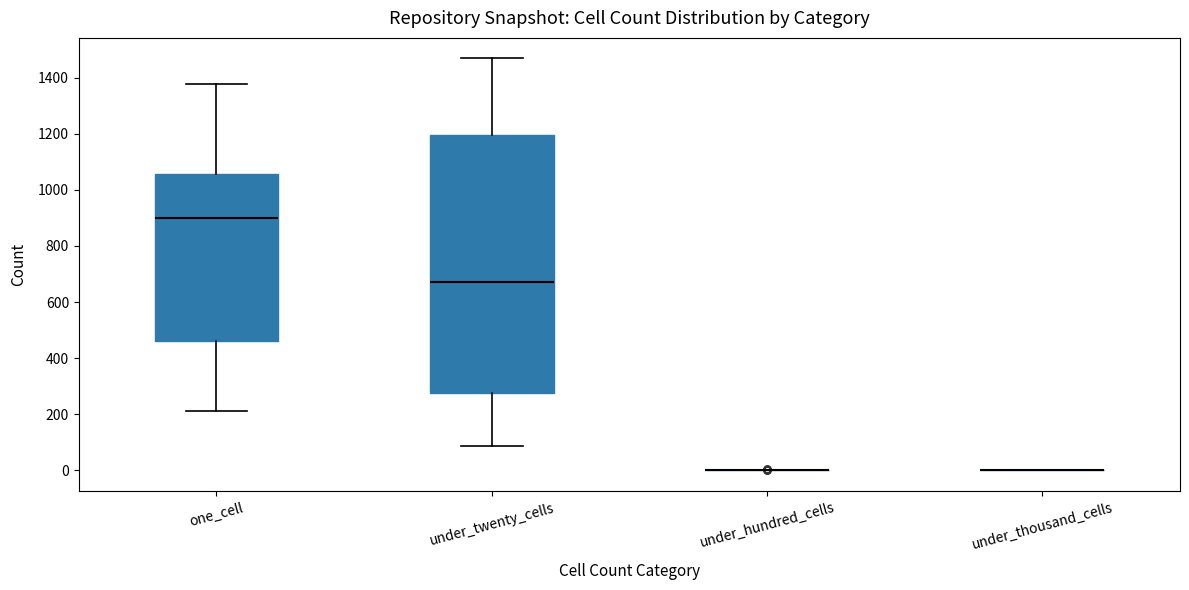

Reading left to right, read every box against the y-axis: the position of its median line, the range the box covers, and the ends of its whiskers. The values are not printed on the chart, so give them approximately, as read against the axis.

one_cell: median 900, box 460 to 1060, whiskers 220 to 1380
under_twenty_cells: median 680, box 280 to 1200, whiskers 80 to 1460
under_hundred_cells: box collapsed to a line at 0, whiskers 0 to 0
under_thousand_cells: box collapsed to a line at 0, whiskers 0 to 0